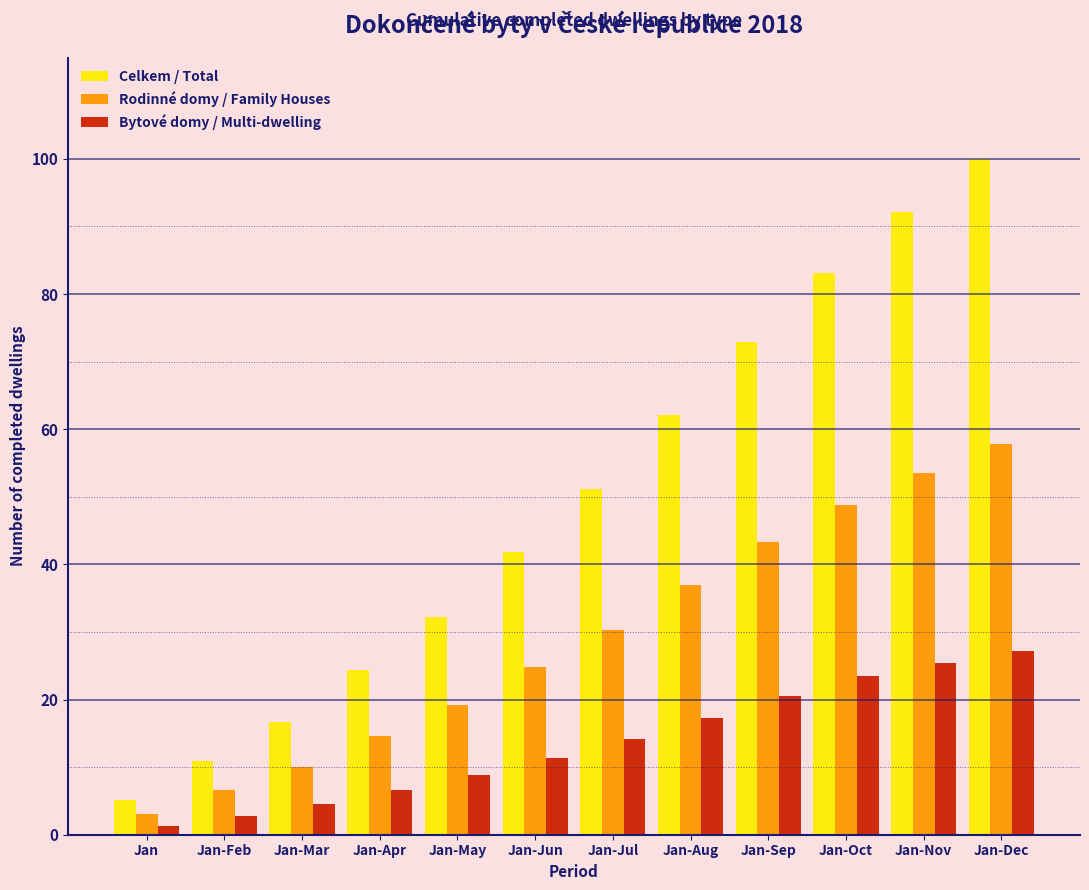

At which category does the chart reach its peak across all series?

Jan-Dec